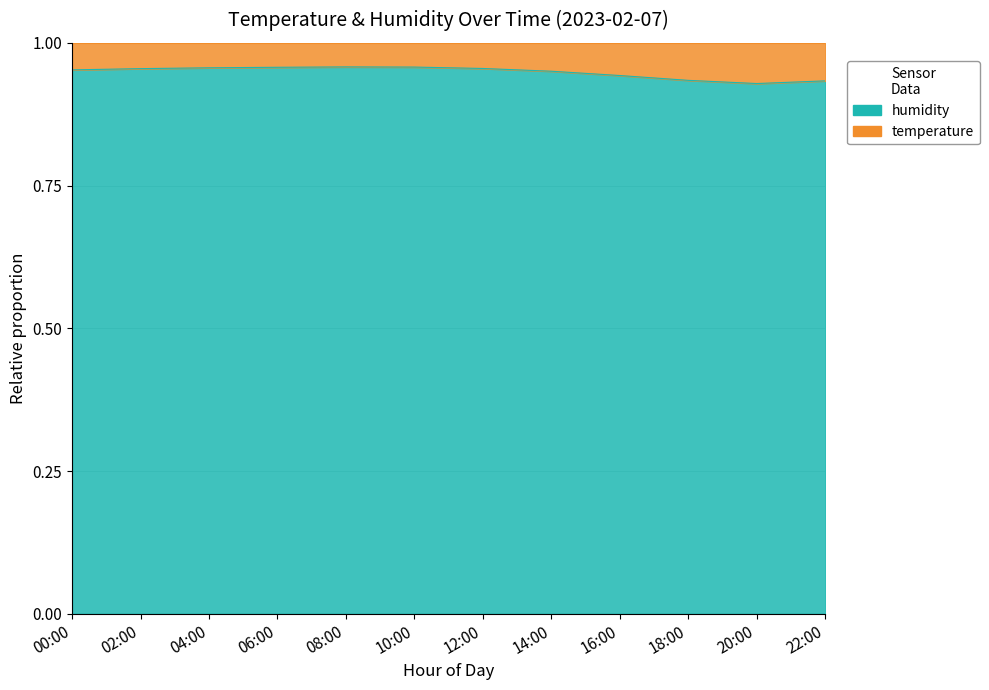

At which category does the chart reach its peak across all series?

08:00